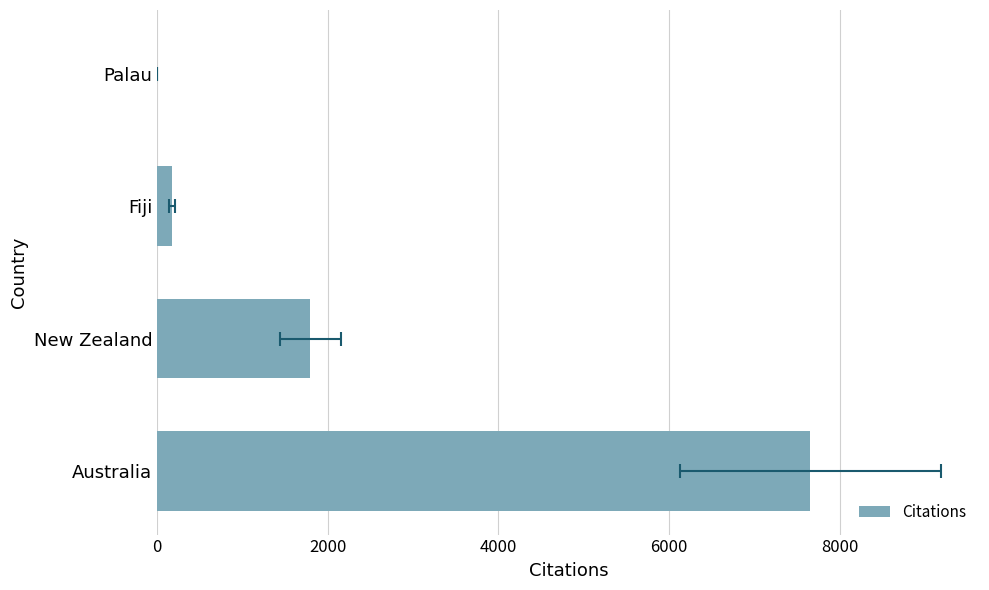

What is the difference between the second highest and second lowest values?

1625